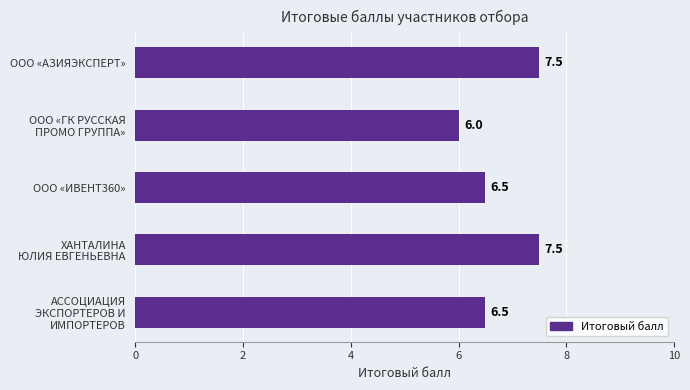

How many bars are there in total?

5